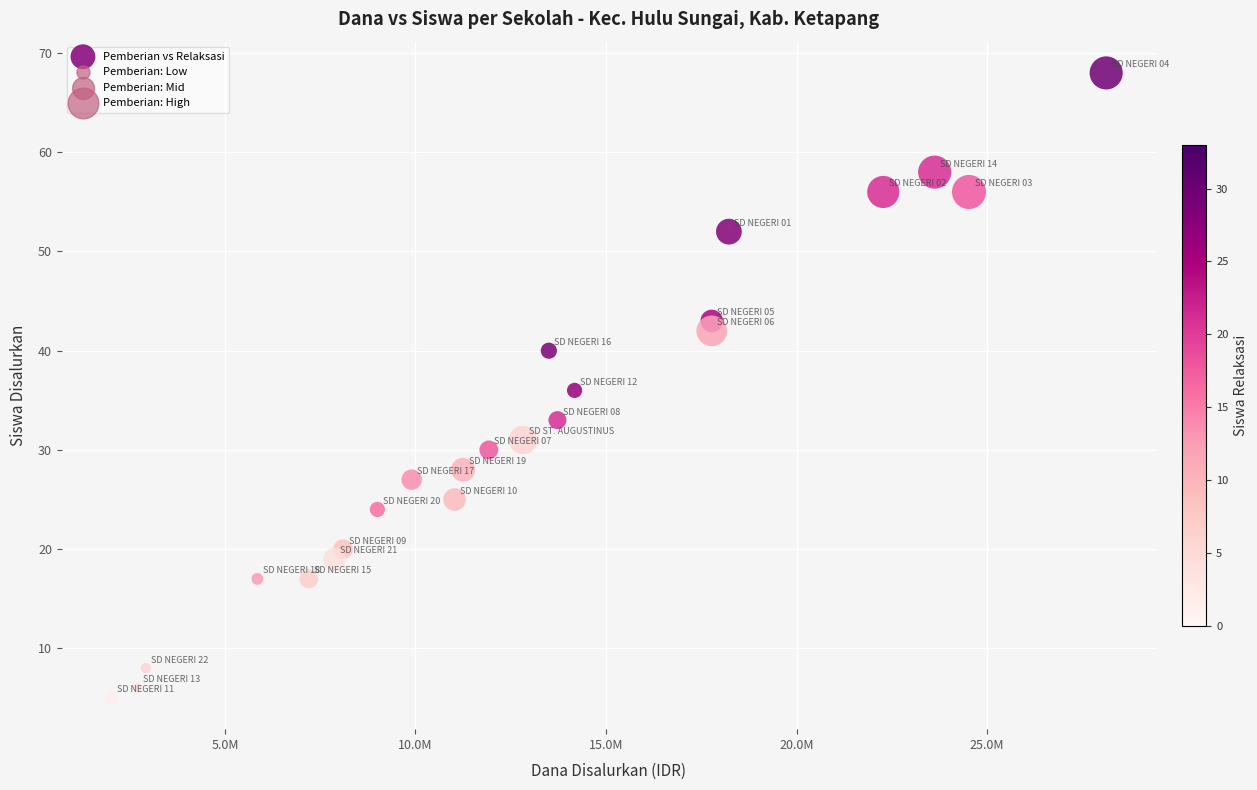

What is the range of Y values (max minus min)?

63